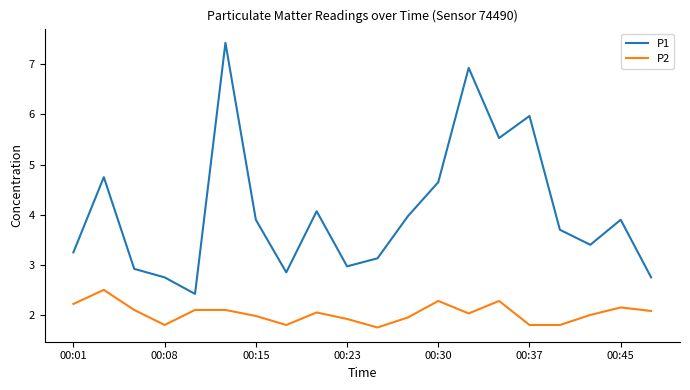

Which series has the largest range (max minus min)?

P1